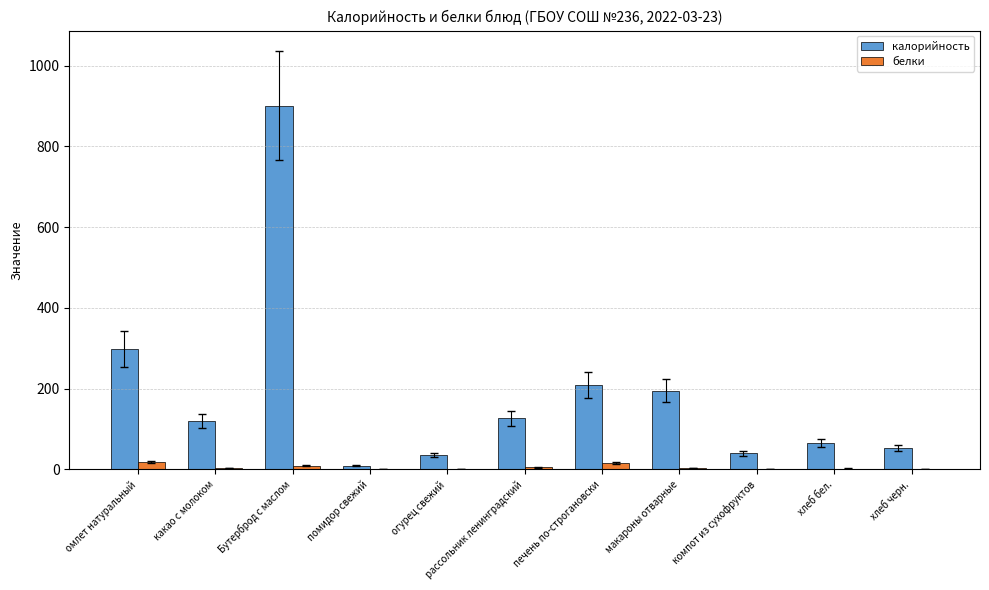

What are all the series names shown in the legend?

калорийность, белки